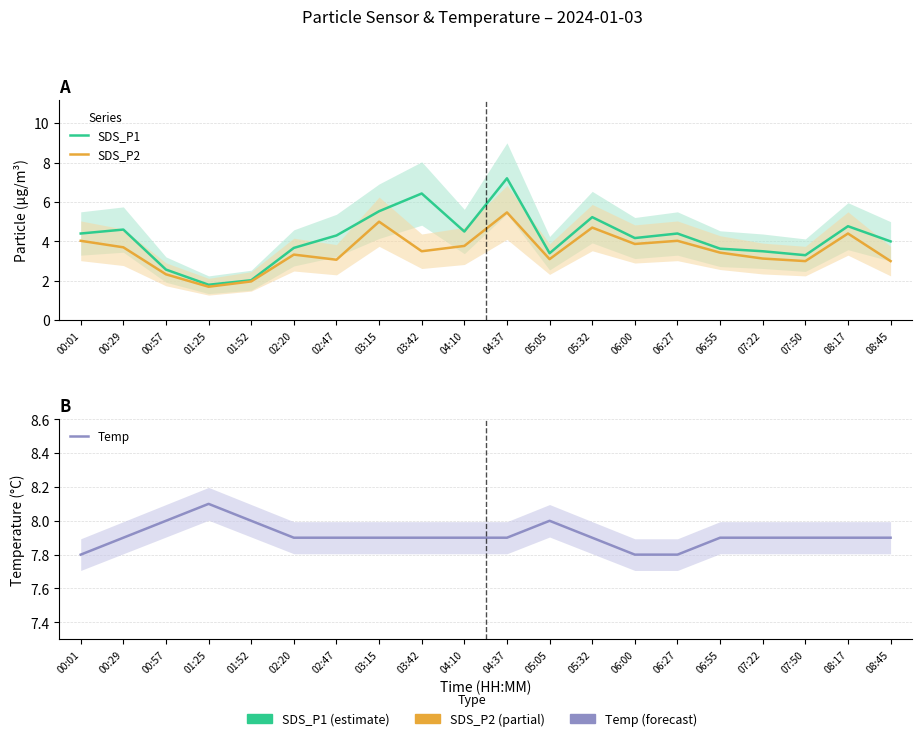

How many data points in SDS_P1 are less than 4?

8